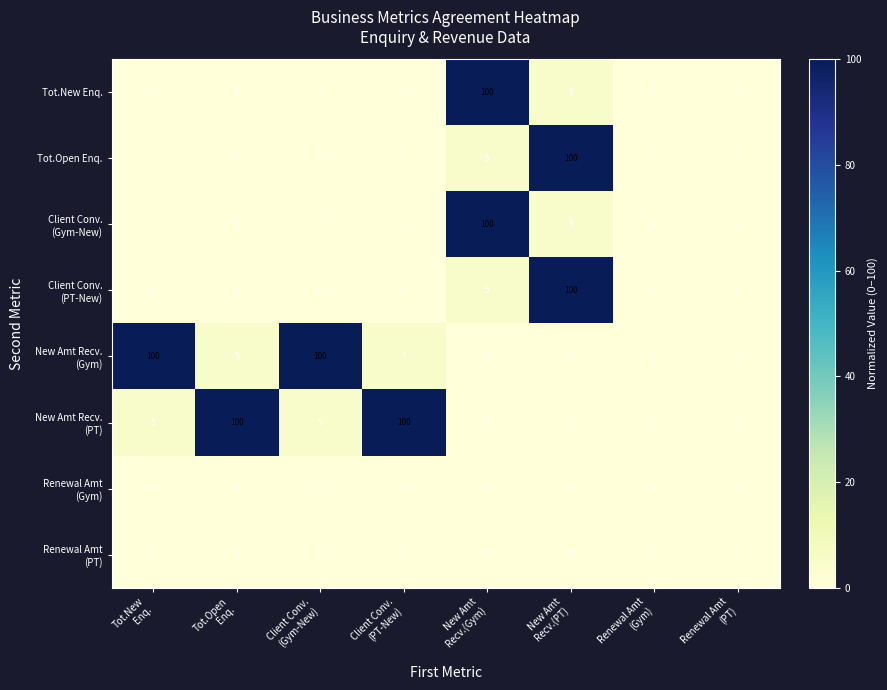

At how many categories does at least one series exceed 39?

6